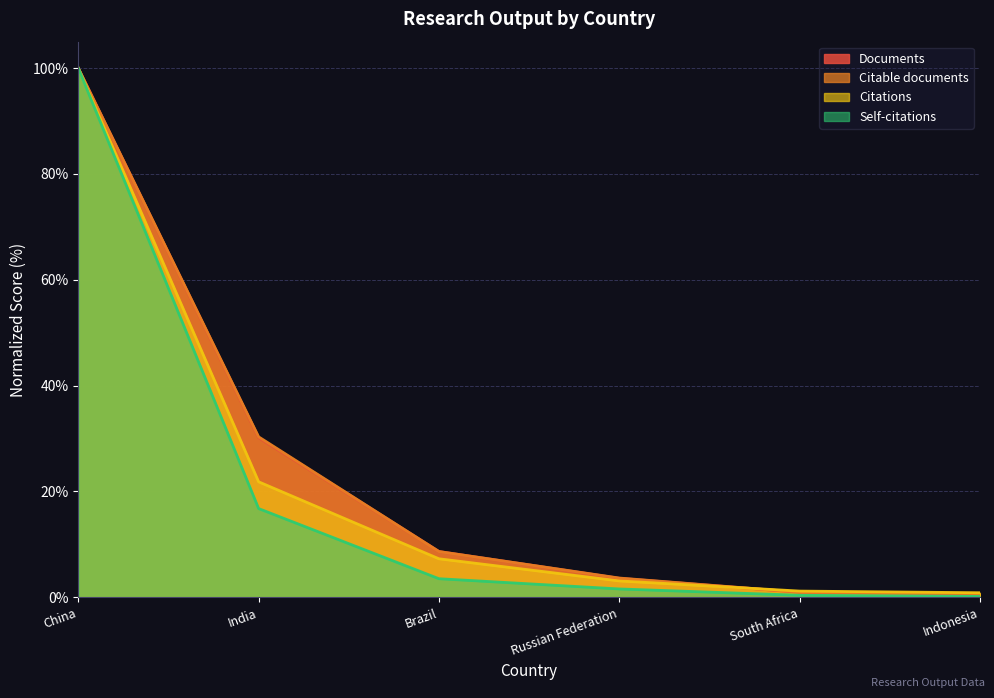

Between Russian Federation and Indonesia, which series saw the biggest shift?

Citable documents